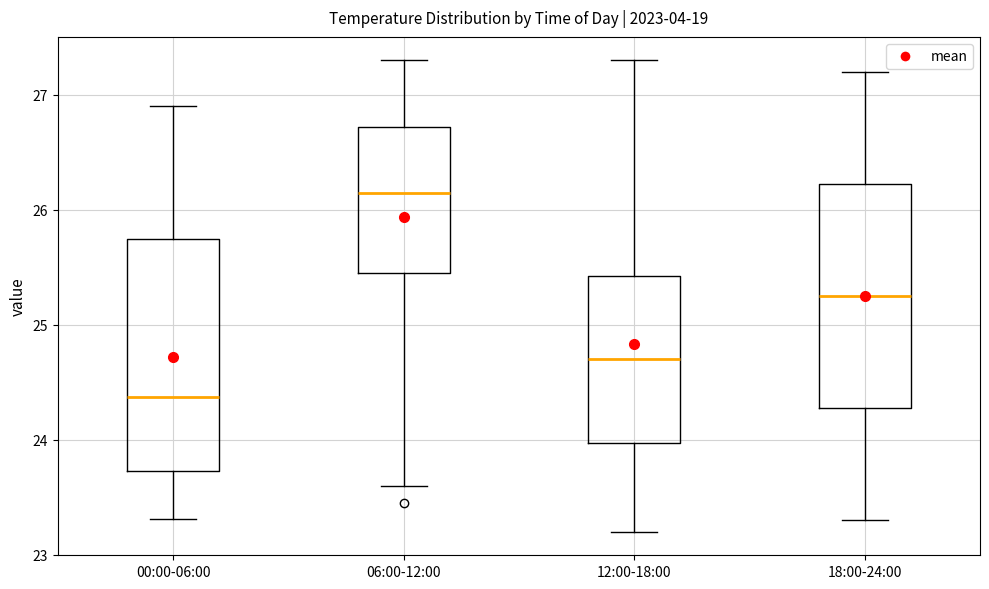

Which box has the lowest median line?

00:00-06:00